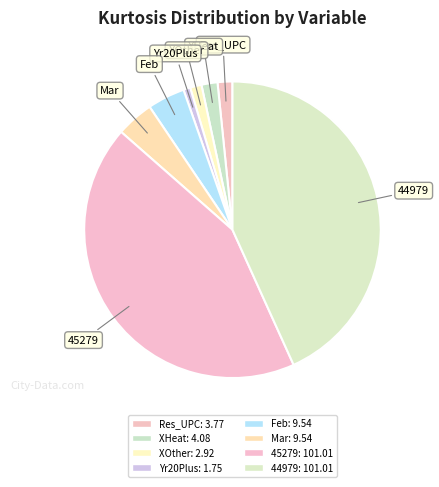

Is it true that Mar is 1% of the pie?

False